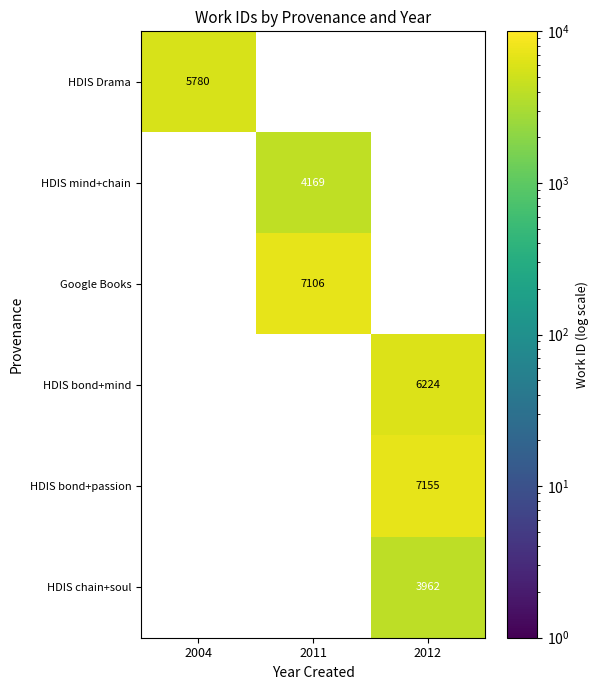

The value of HDIS mind+chain at 2011 is 5878. True or false?

False